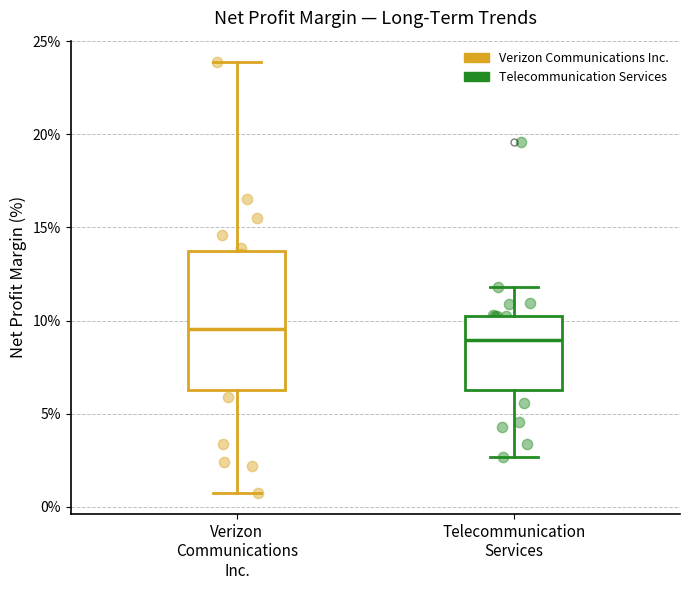

Which box is the tallest, from its lower edge to its upper edge?

Verizon Communications Inc.